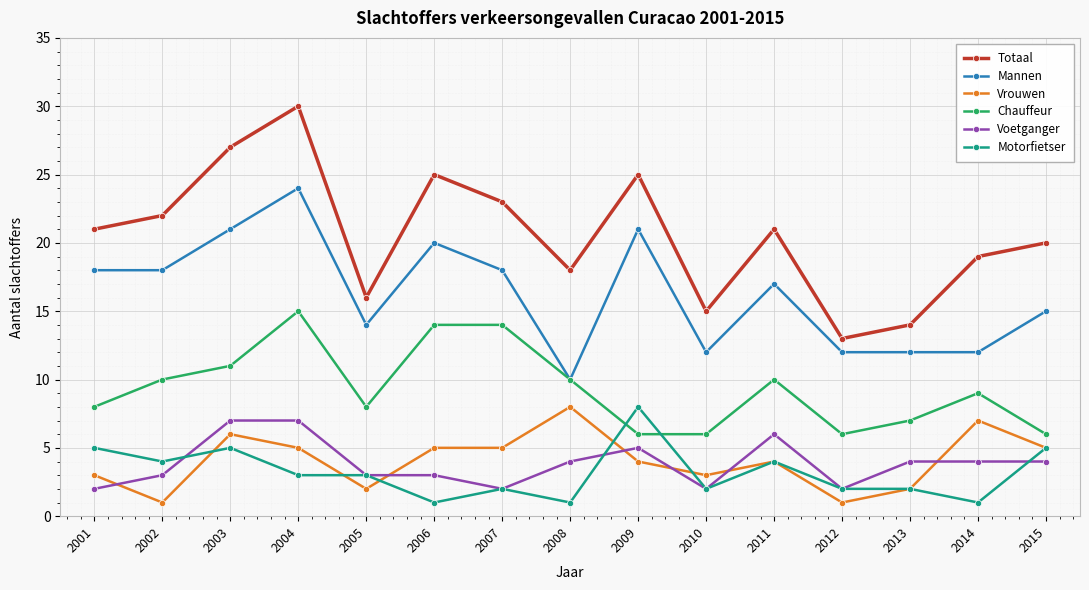

How many times do Voetganger and Vrouwen cross each other?

6